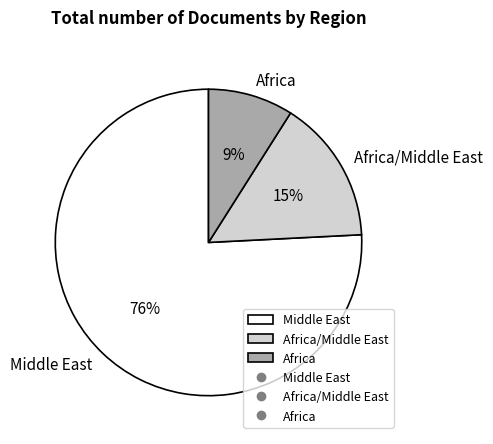

Rank the categories by value from lowest to highest.

Africa, Africa/Middle East, Middle East